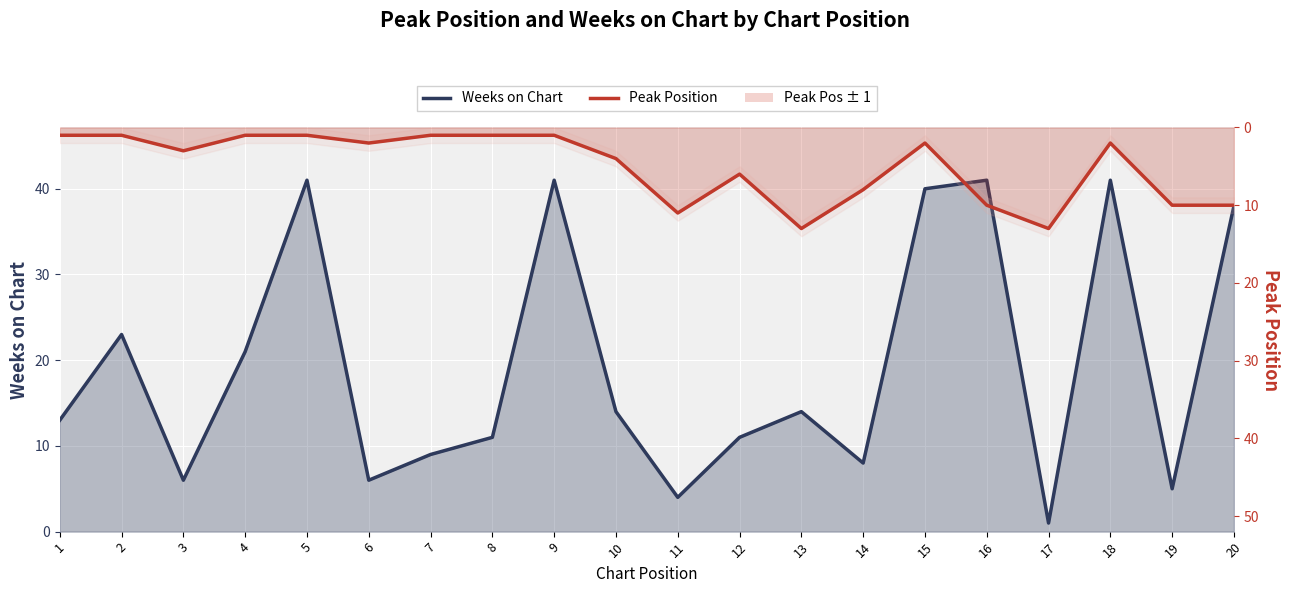

List the series in order of their overall mean, highest first.

Weeks on Chart, Peak Position